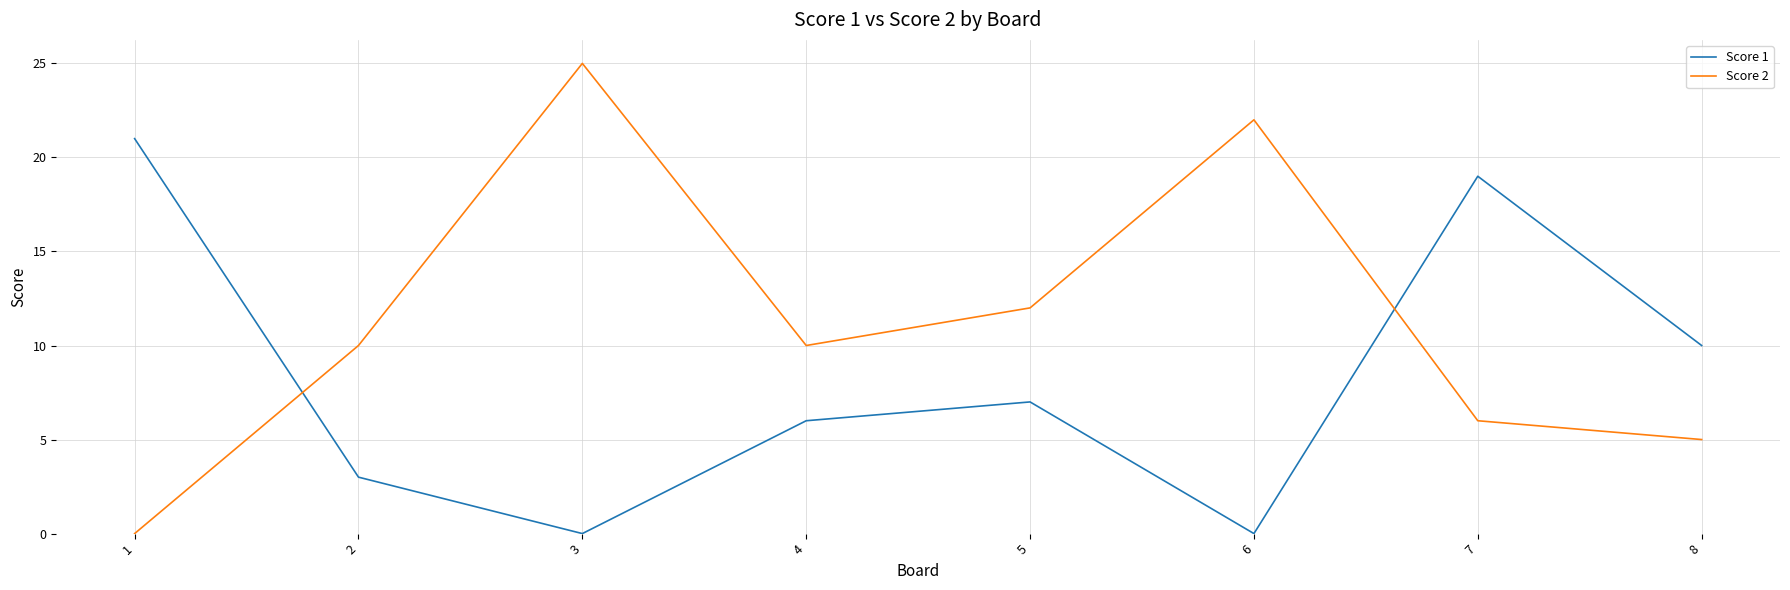

List the series in order of their overall mean, highest first.

Score 2, Score 1